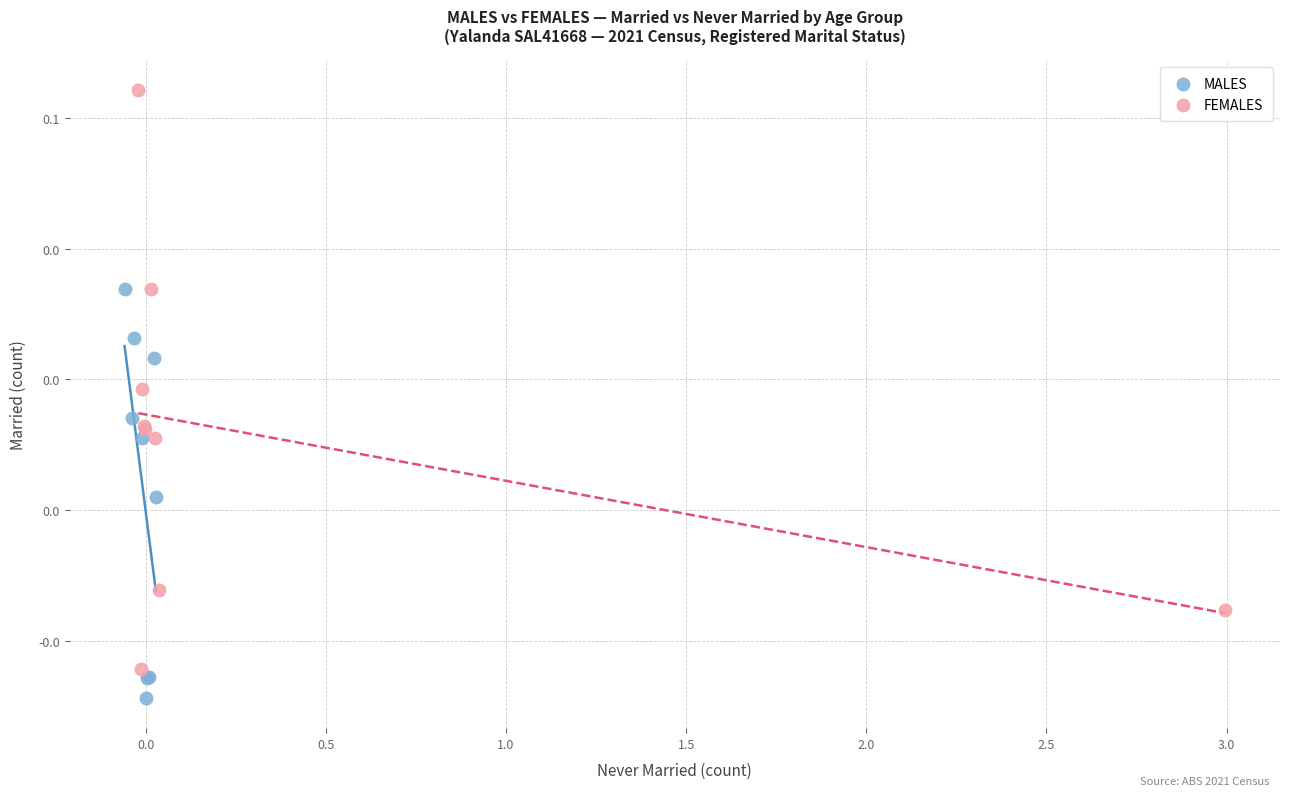

Which series reaches the minimum Y coordinate?

MALES